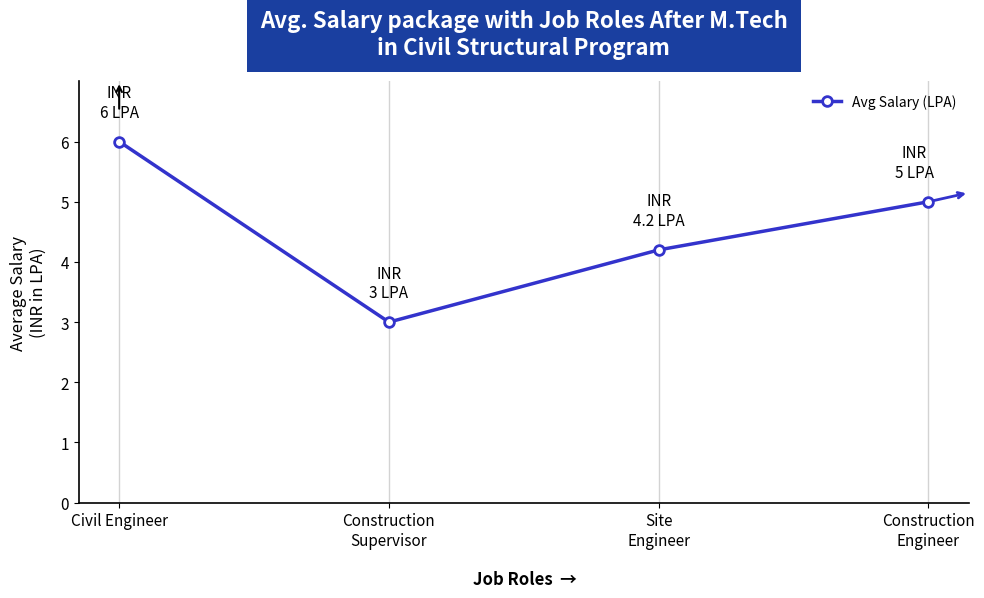

Reading left to right, list all the values displayed in this chart.

Civil Engineer=6.0	Construction
Supervisor=3.0	Site
Engineer=4.2	Construction
Engineer=5.0